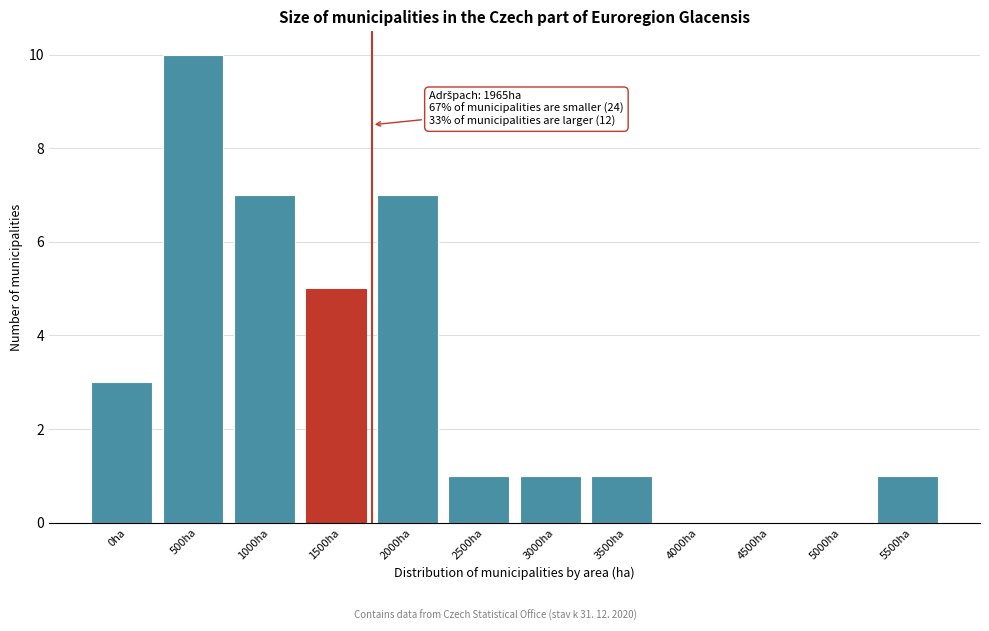

Reading left to right, transcribe all the data shown in this chart.

0ha=3	500ha=10	1000ha=7	1500ha=5	2000ha=7	2500ha=1	3000ha=1	3500ha=1	4000ha=0	4500ha=0	5000ha=0	5500ha=1